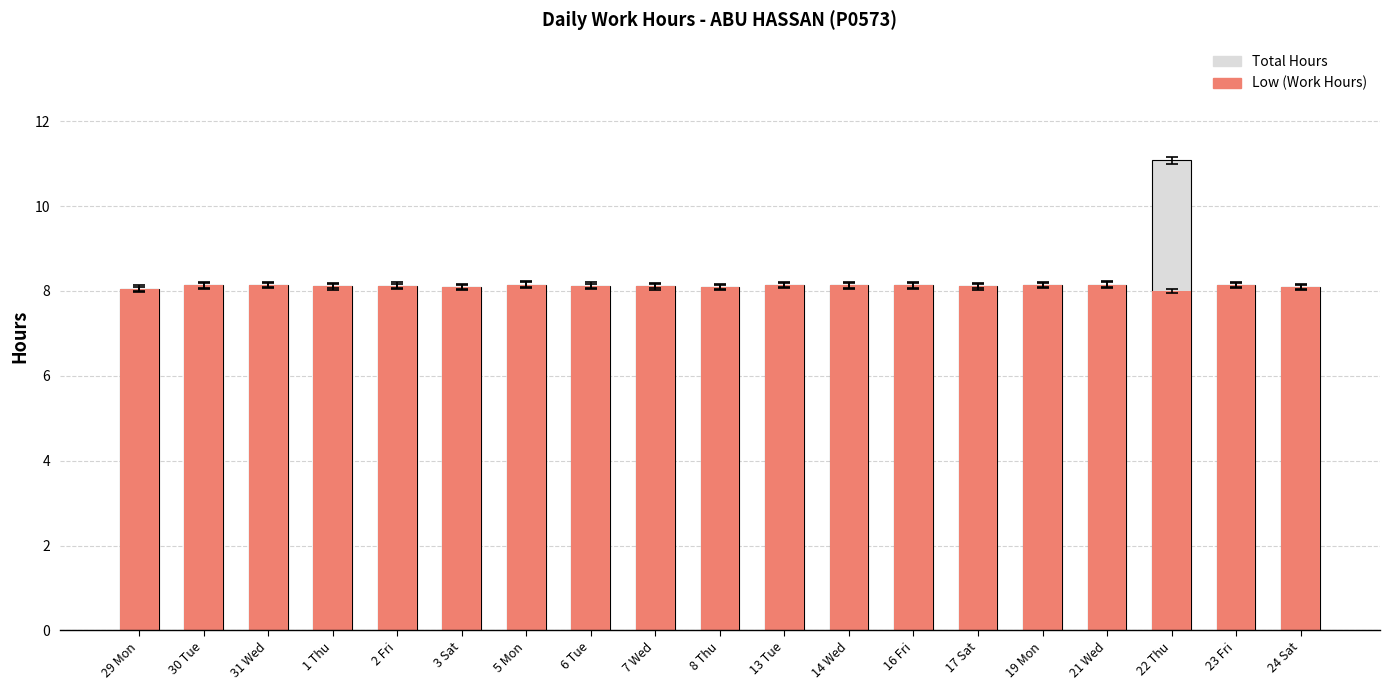

What is the difference between the maximum and minimum values in the Low (Total) series?

3.0